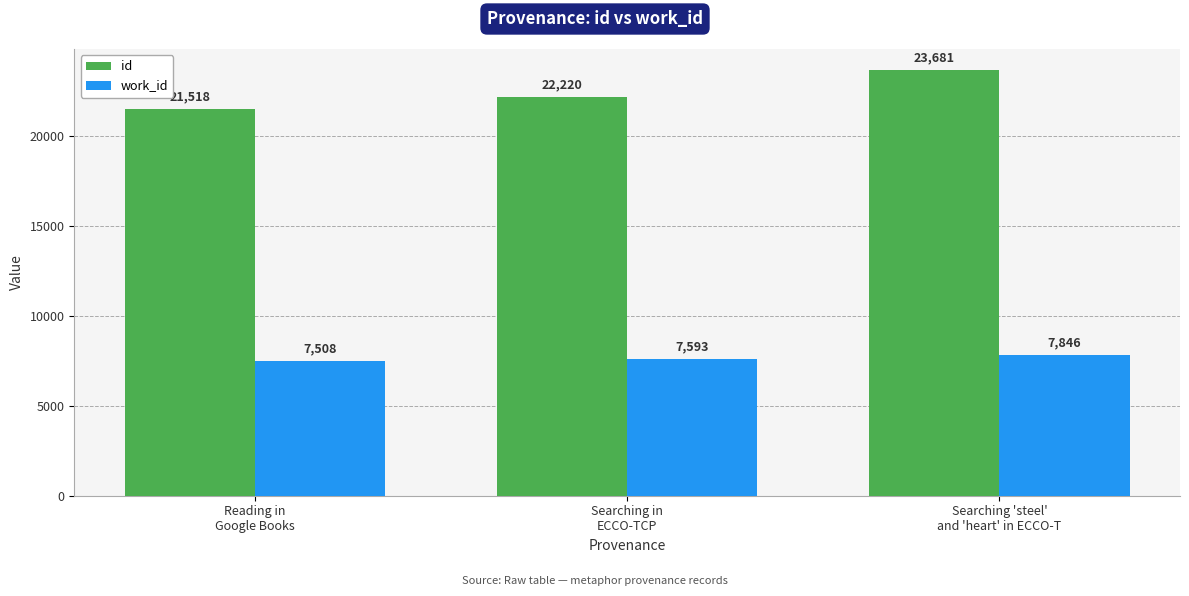

How many work_id values are between 7508 and 7846?

3